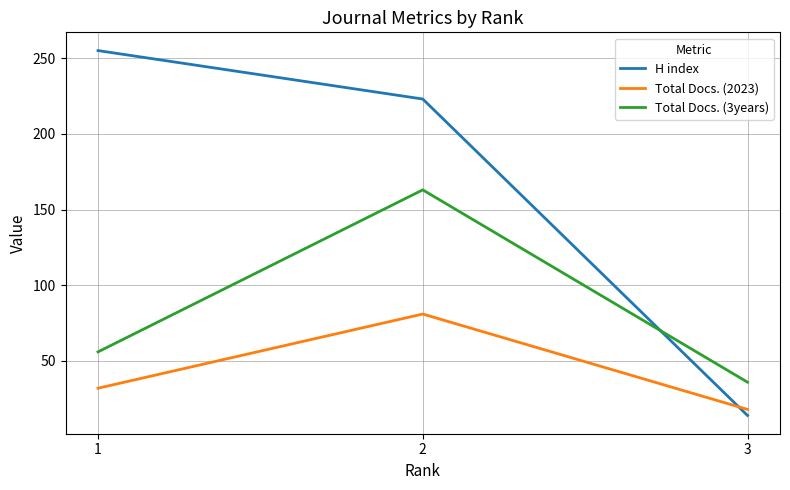

What is the highest value of the Total Docs. (2023) series?

81